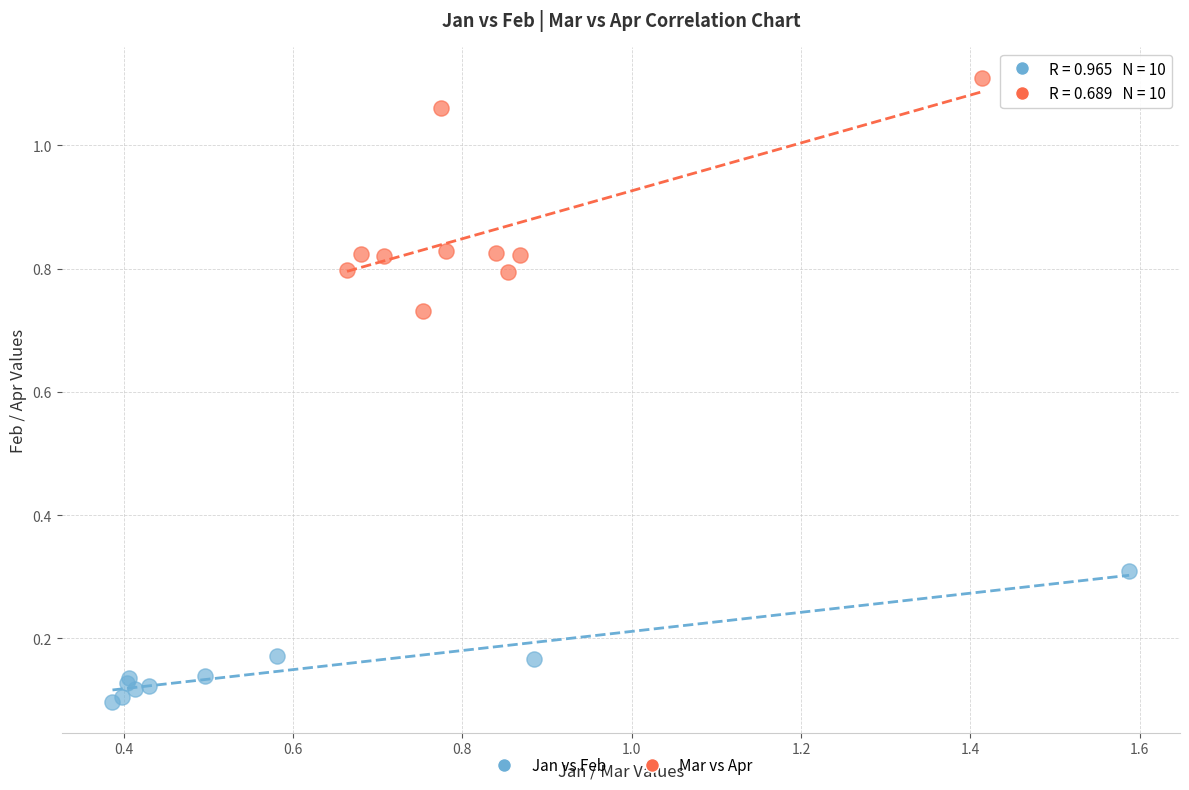

Which series has the widest spread of Y values?

Mar vs Apr